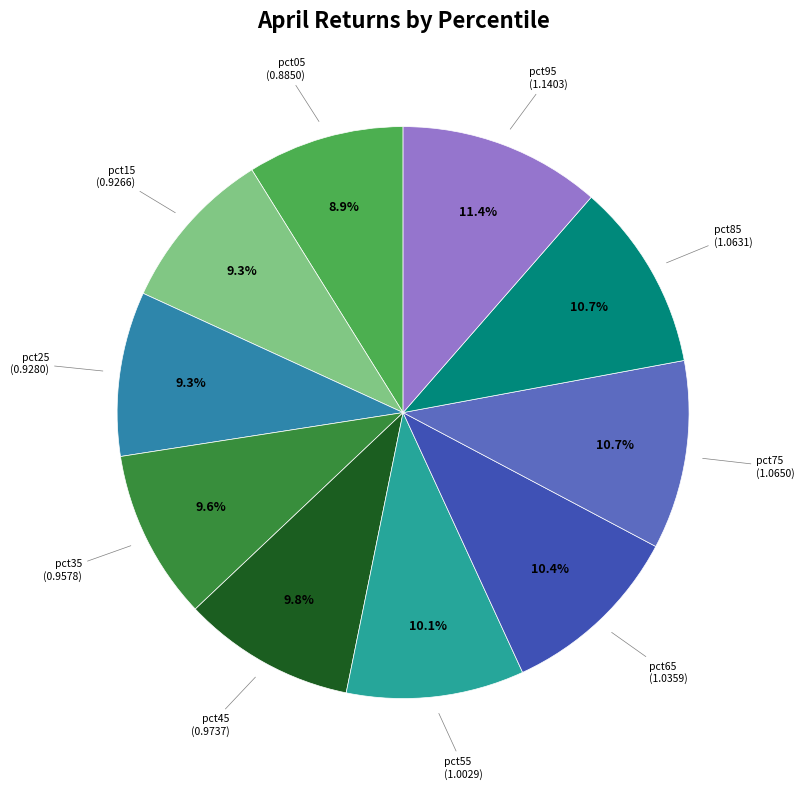

Which slice is the smallest?

pct05